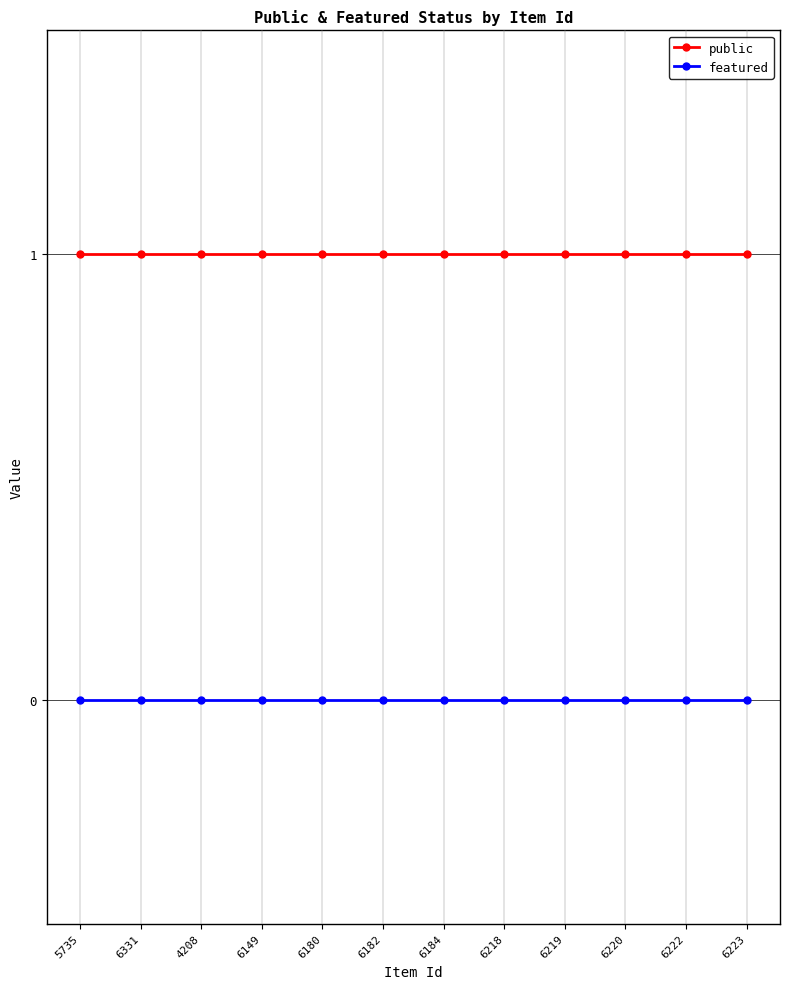

What position from the right is 6222?

2